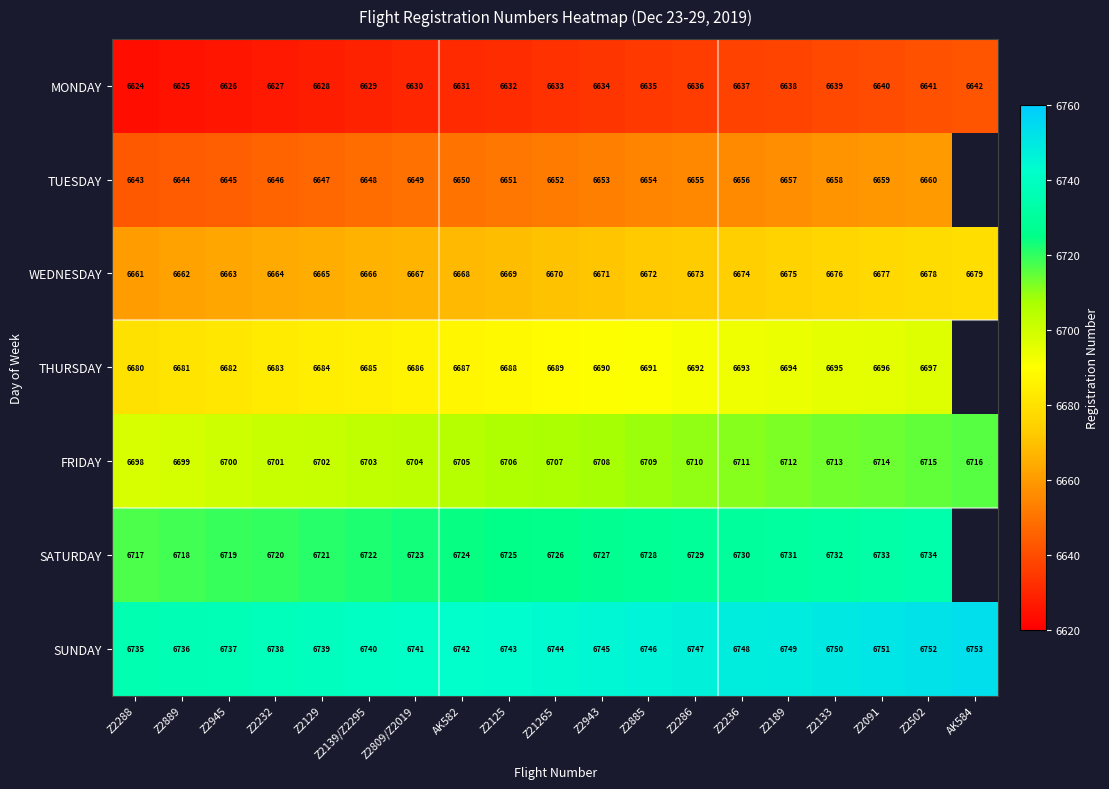

The value of TUESDAY at Z2943 is 9170. True or false?

False